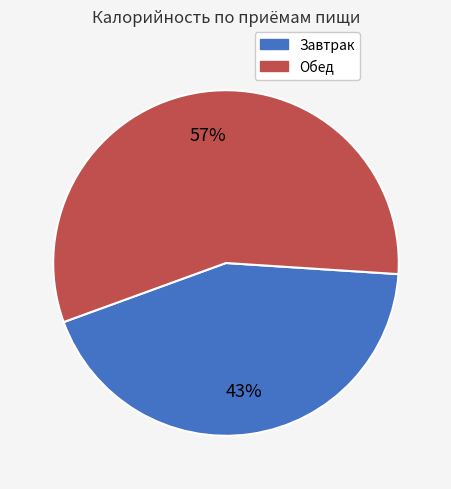

The Обед slice represents 49% of the pie. True or false?

False